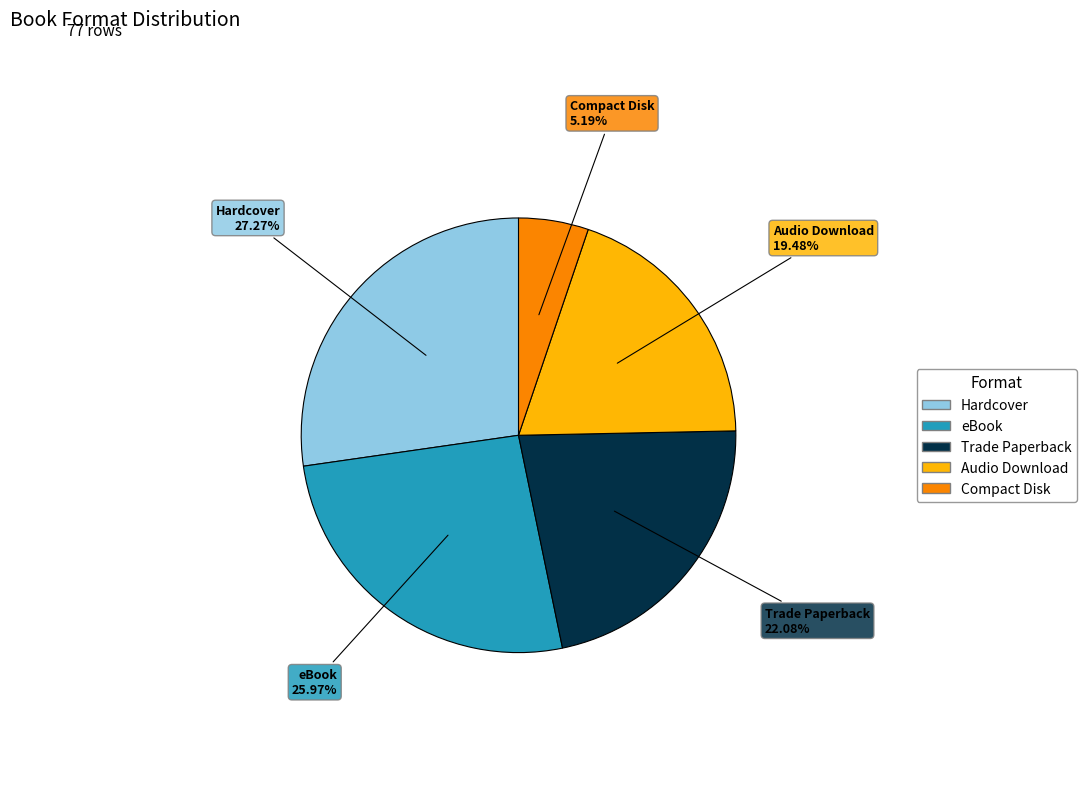

How many slices are in this pie chart?

5